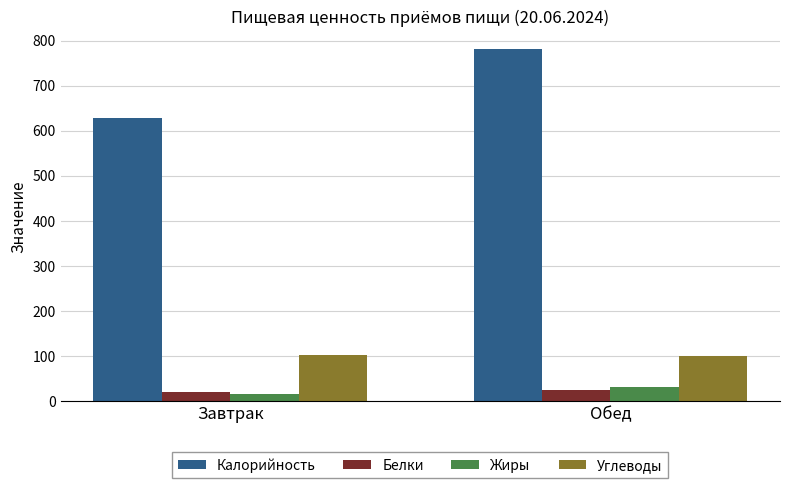

How many data points in Углеводы are above 103?

1